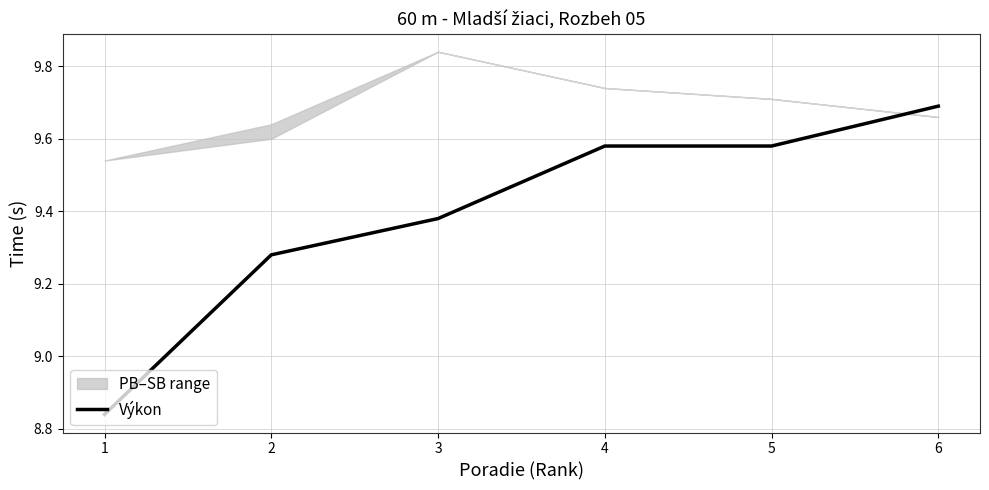

Approximately how many times larger is the value at 6 compared to 5?

1.0